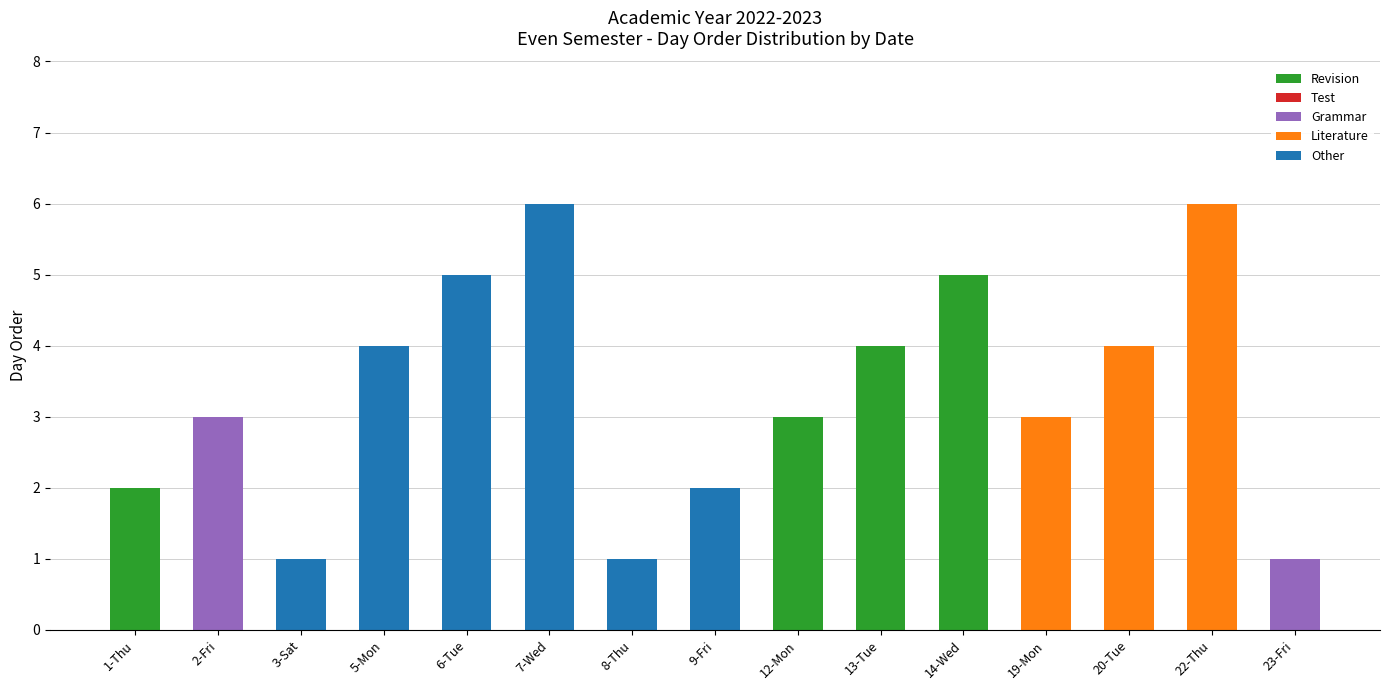

Is it true that Revision equals 2 at 2-Fri?

False